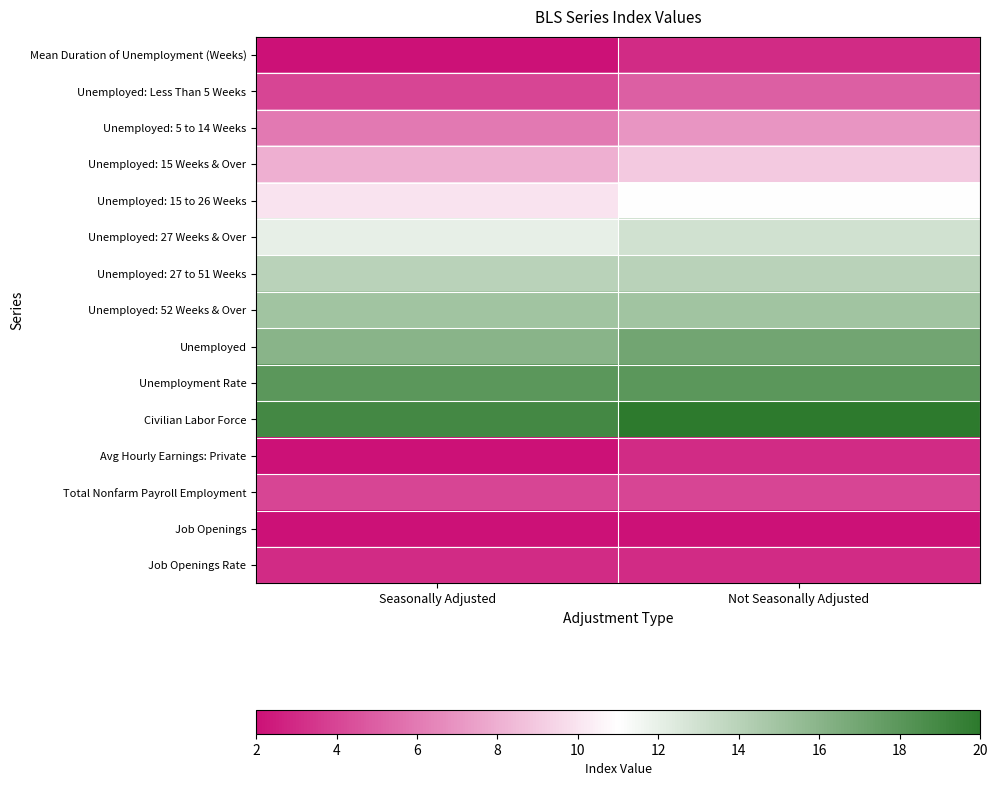

Count the number of categories in the chart.

2